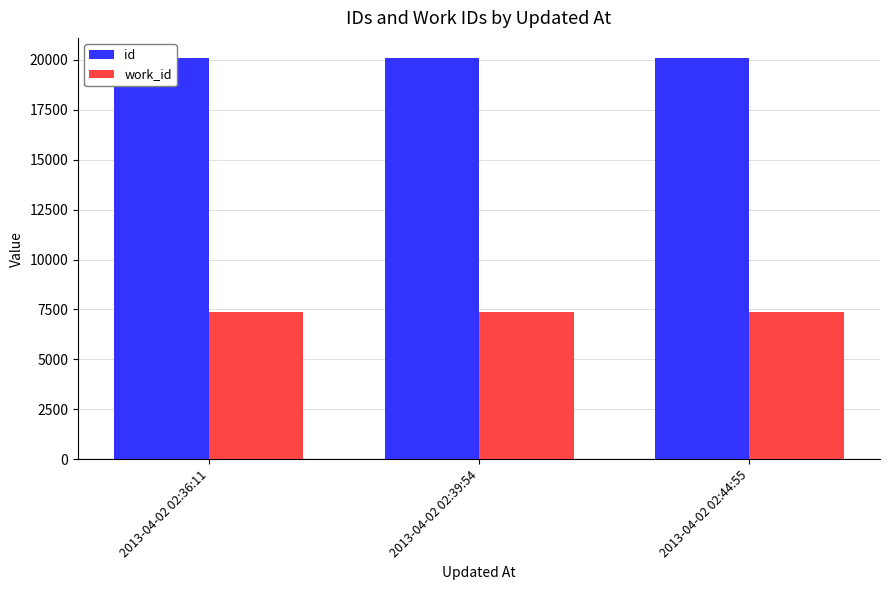

Which category has the highest value in the work_id series?

2013-04-02 02:36:11